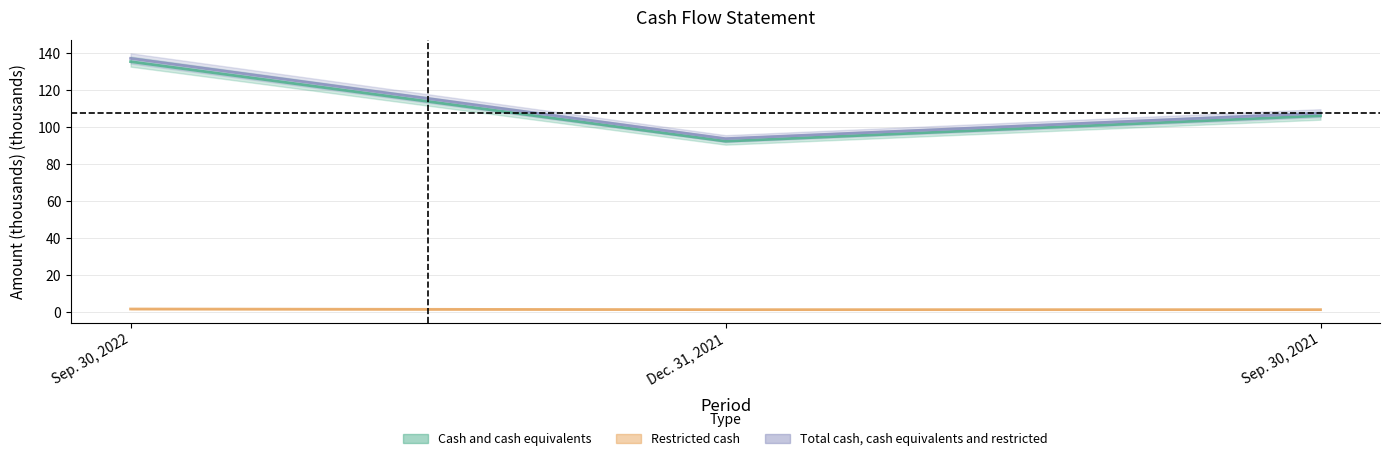

Which series has the largest range (max minus min)?

Total cash, cash equivalents and restricted